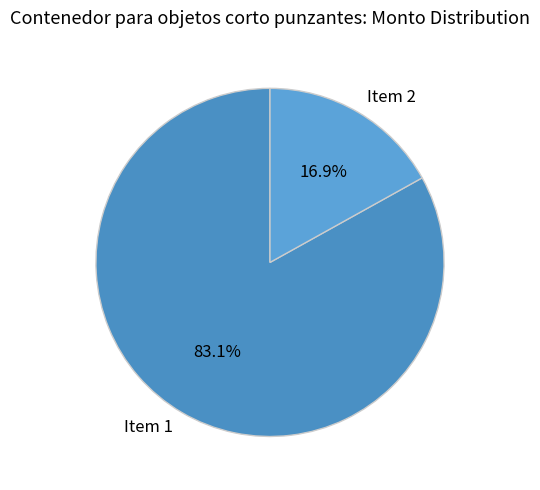

How much of the chart is everything except Item 1?

16.9%